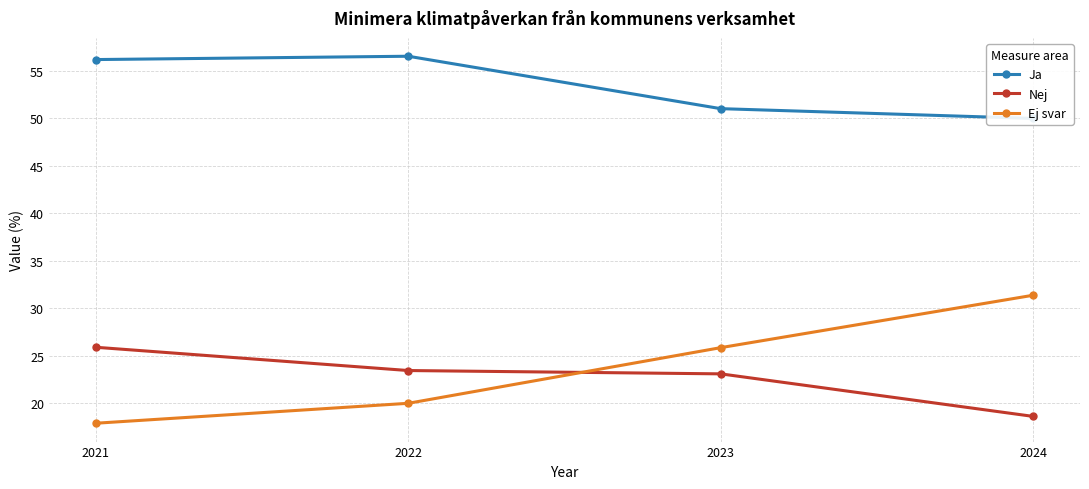

What is the sum of all Ej svar values?

95.1